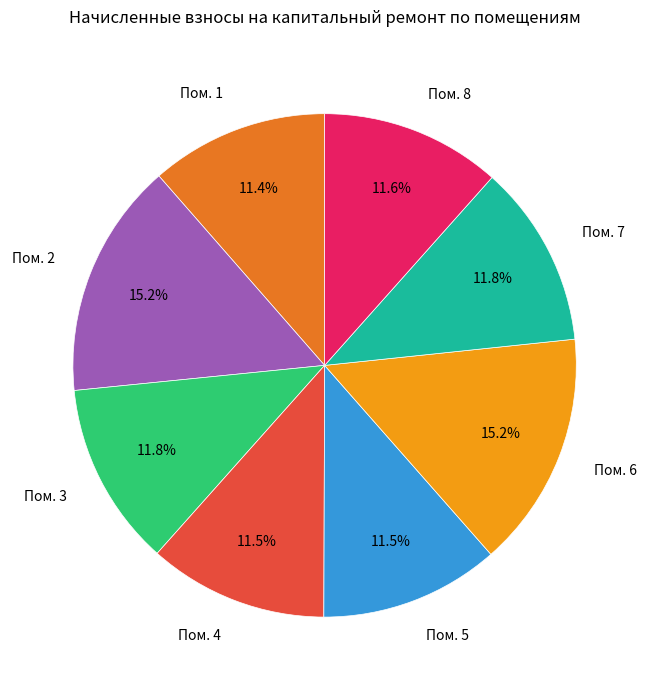

Does Пом. 4 account for over 50% of the chart?

No